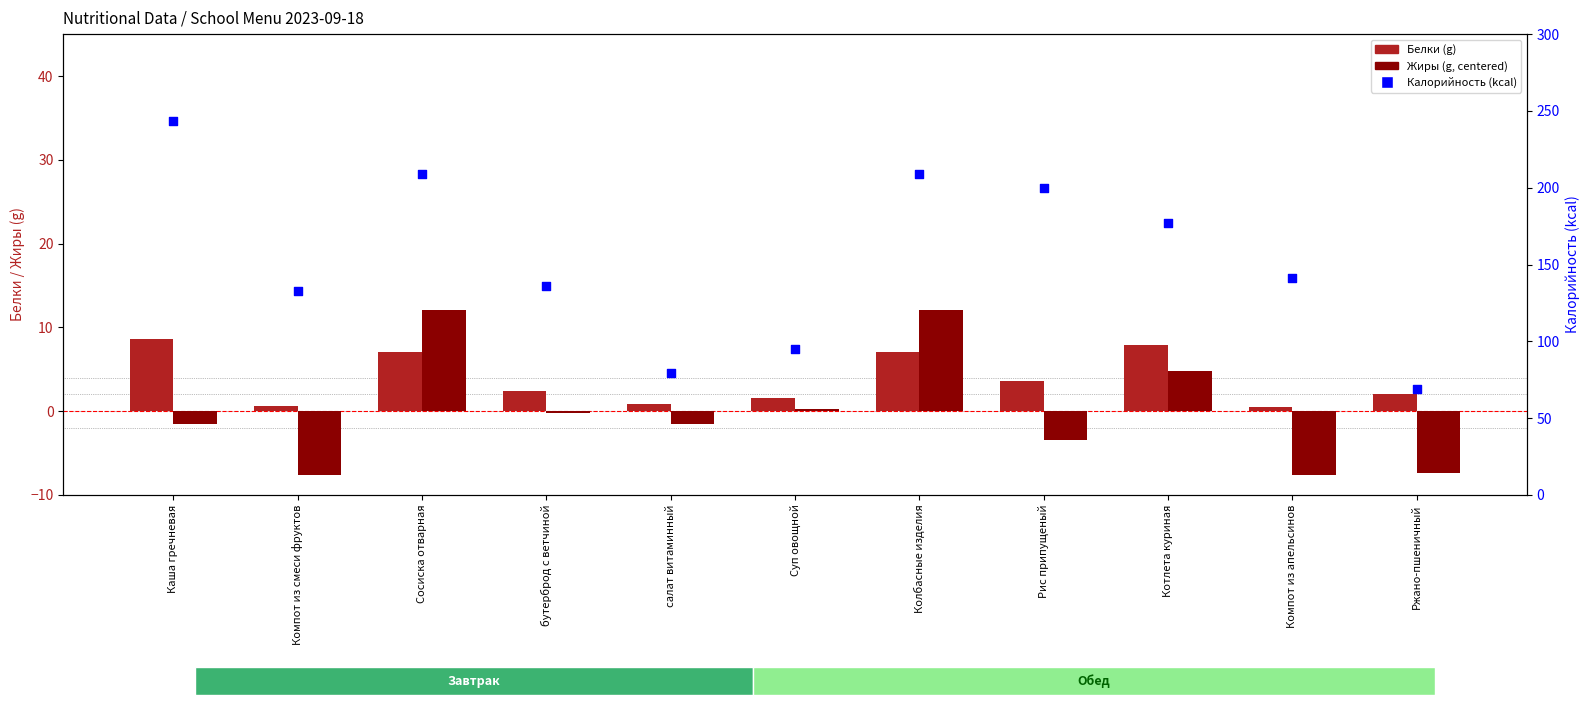

Which series reaches the maximum Y coordinate?

Калорийность (kcal)